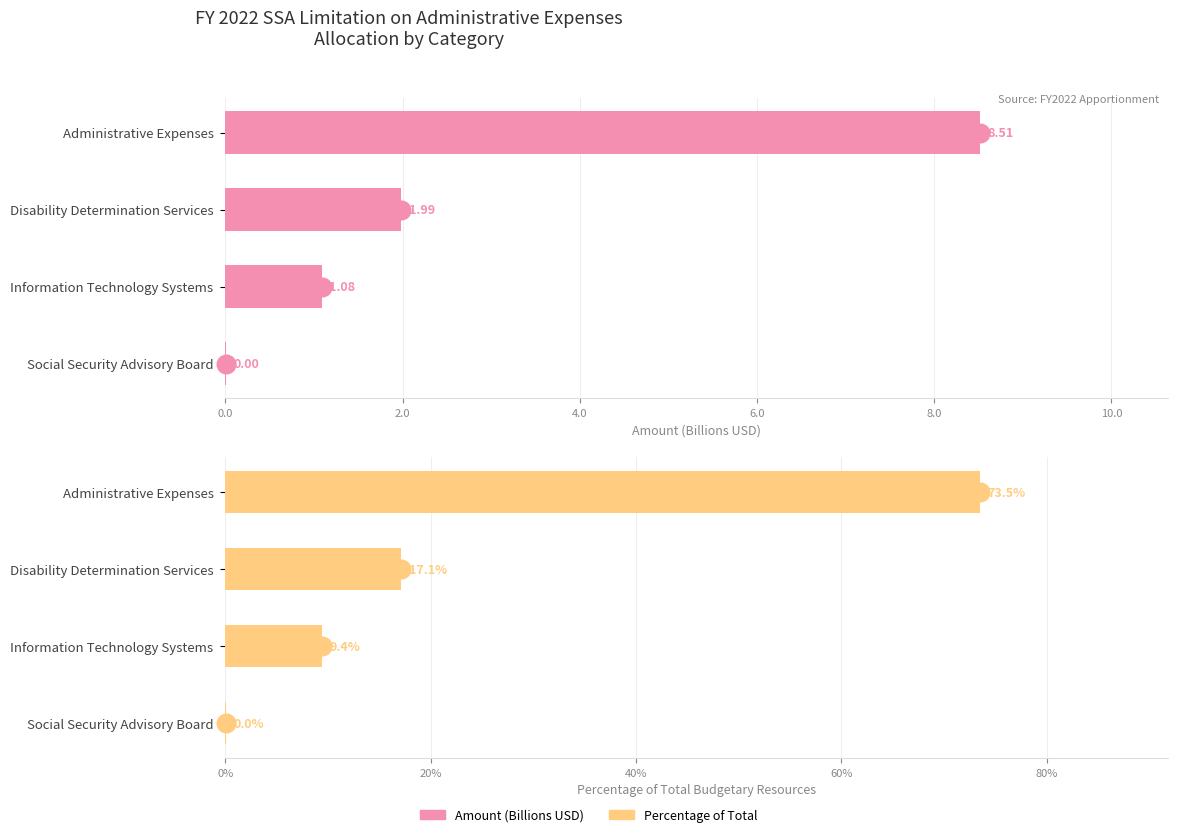

What are all the series names shown in the legend?

Amount (Billions), Percentage of Total